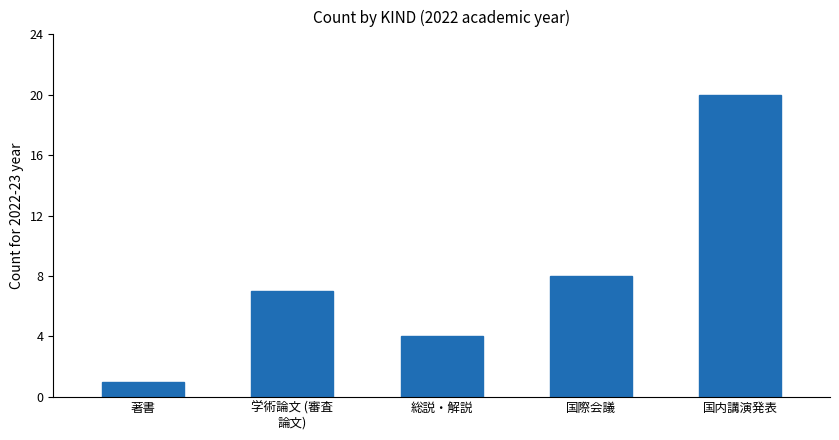

What is the sum of the values at 国内講演発表 and 国際会議?

28